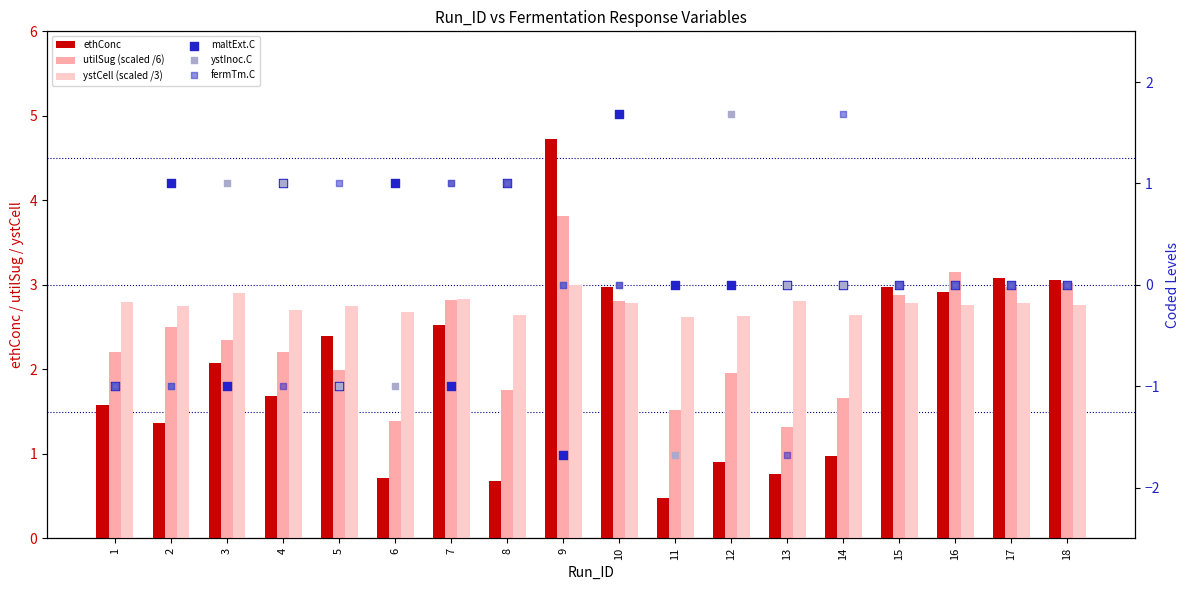

What is the total value across all series at 15?

8.6